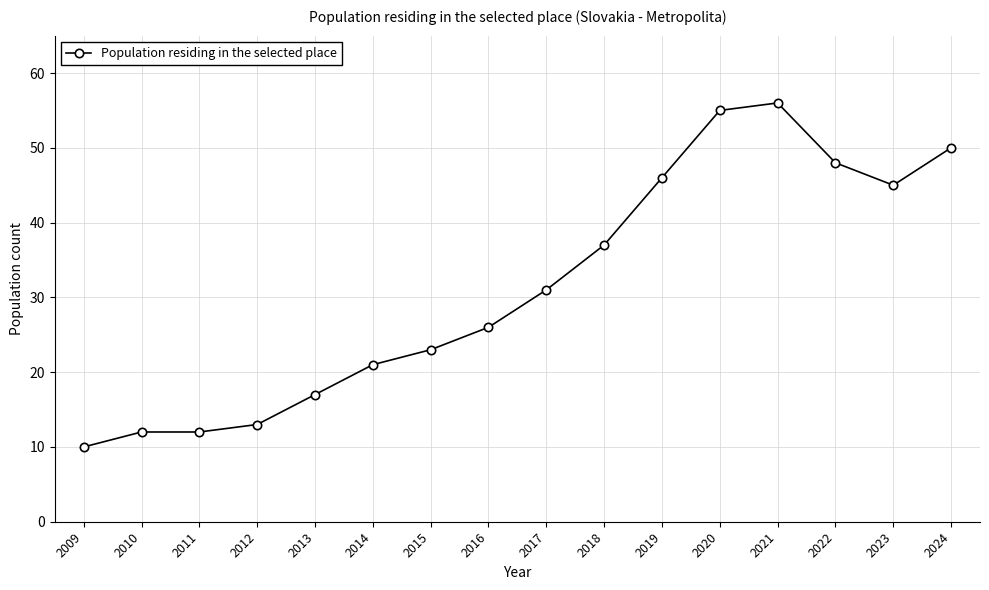

Between 2015 and 2013, which is larger?

2015